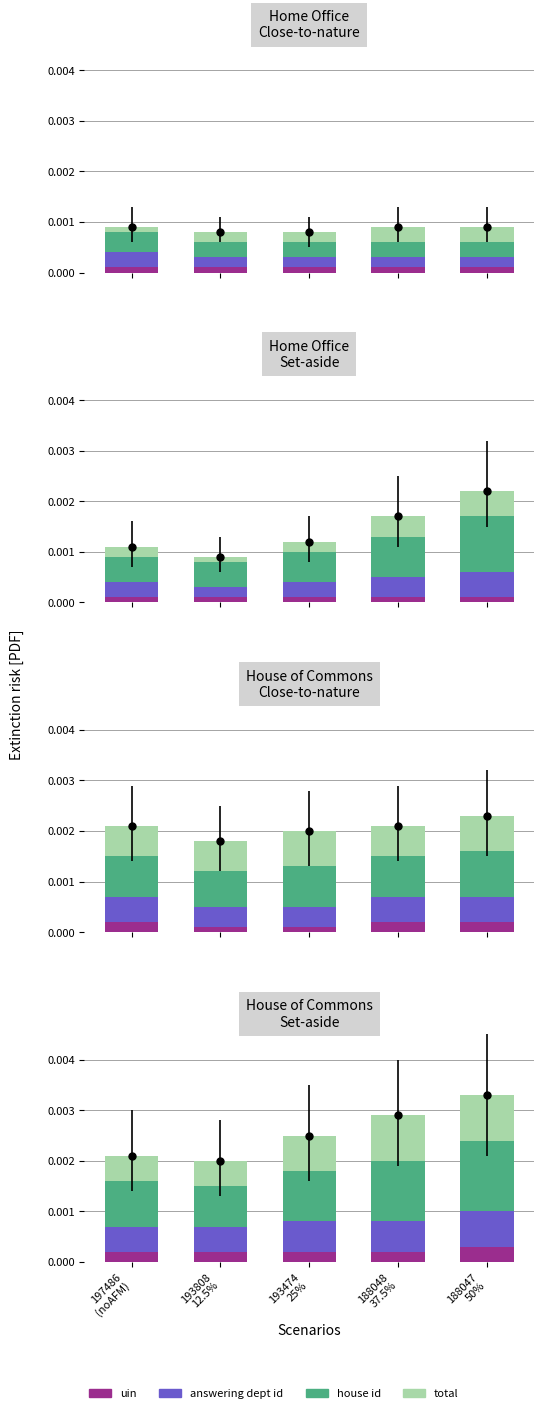

How many bars are there in each group?

4